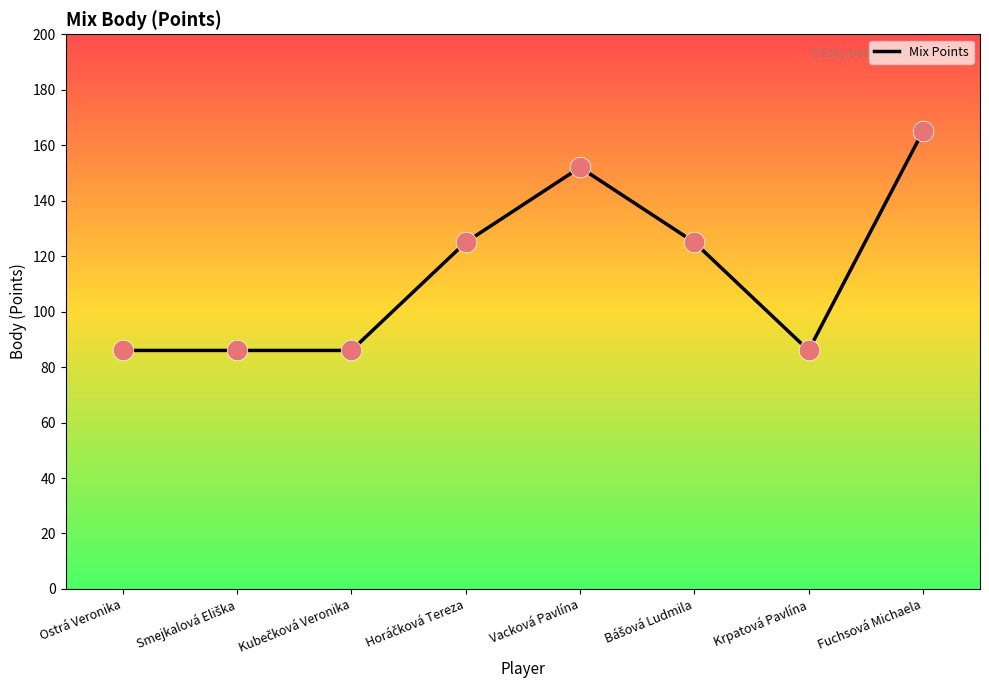

What is the approximate value at Vacková Pavlína?

152